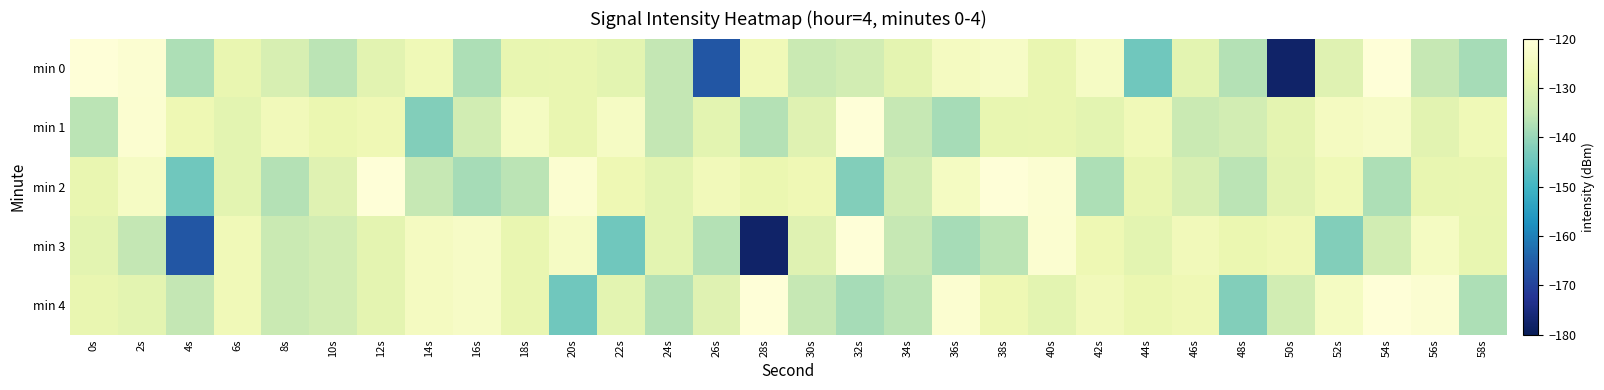

At which category does the chart reach its minimum across all series?

50s